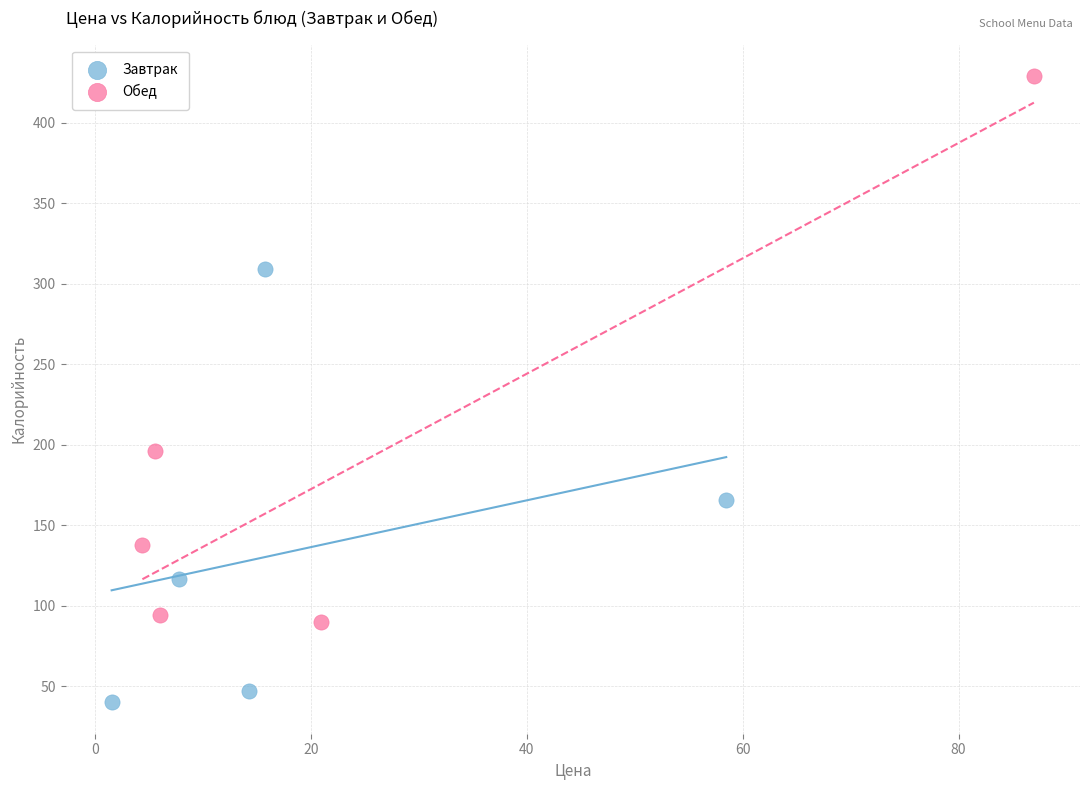

Which series contains the highest Y value?

Обед